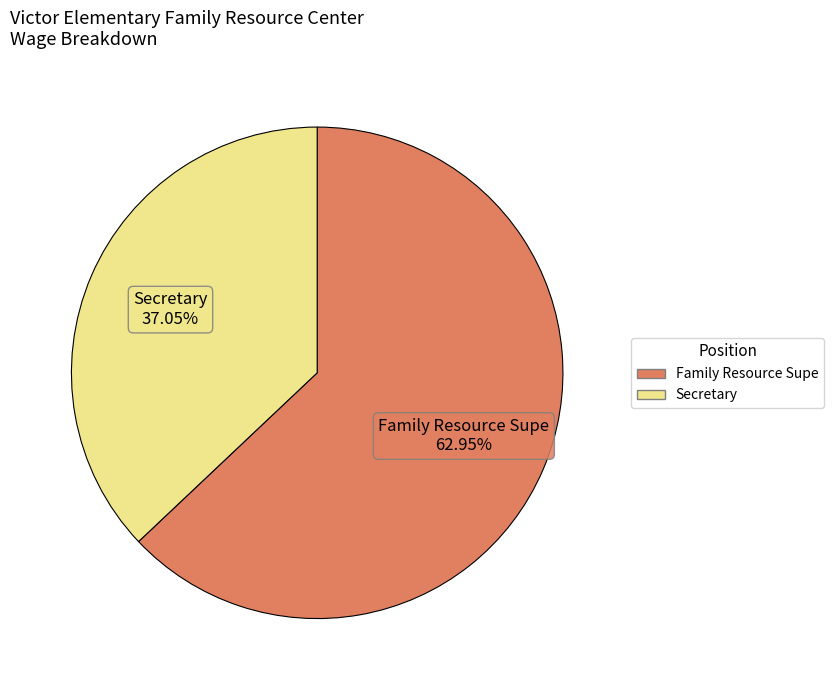

What is the ratio of the value at Secretary to the value at Family Resource Supe?

0.6